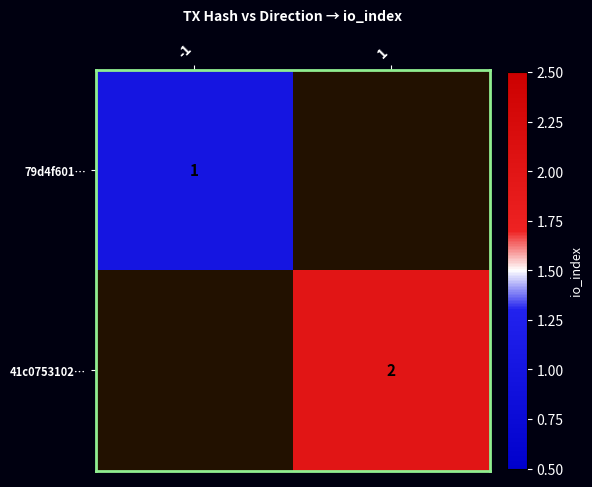

True or false: 79d4f601… has a value of 1 at -1.

True